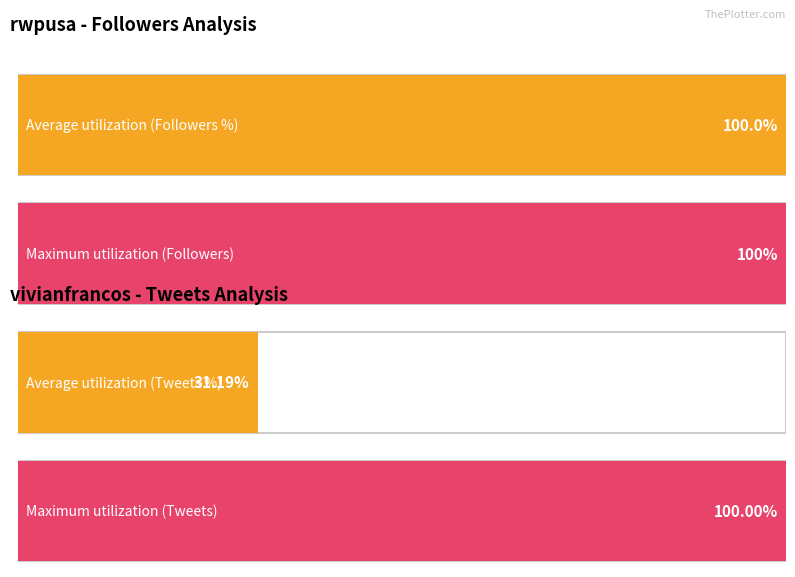

Is it true that Tweets equals 20256 at rhondapainter4?

False